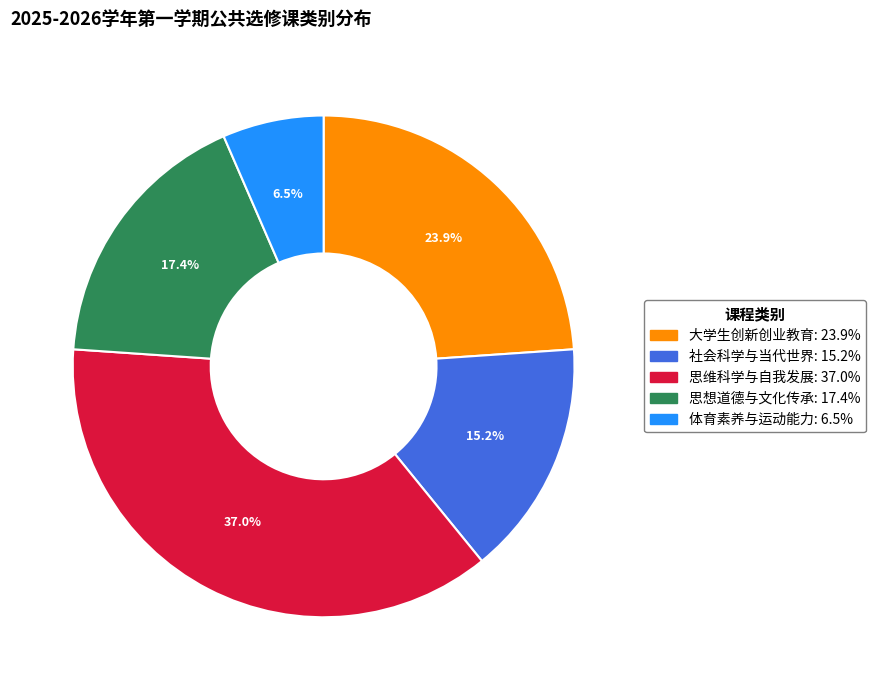

Between 体育素养与运动能力 and 思维科学与自我发展, which is larger?

思维科学与自我发展